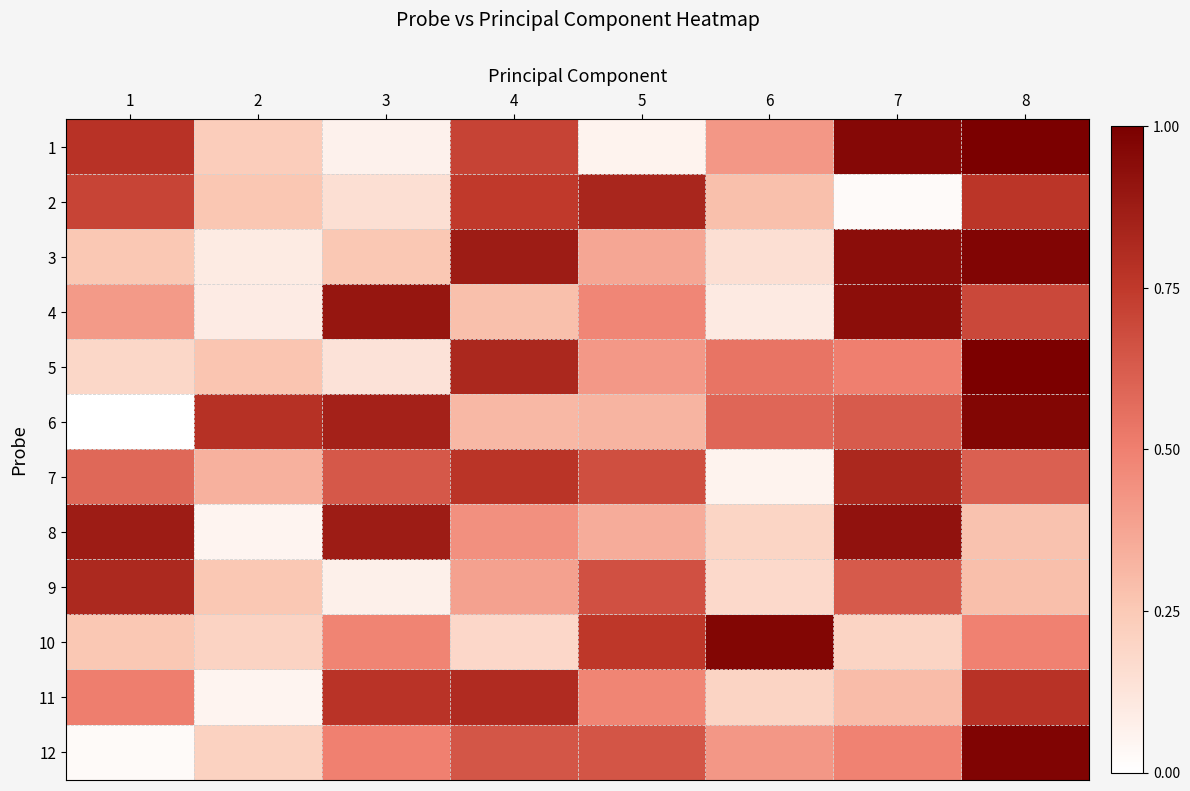

Between 4 and 3, which is larger?

4